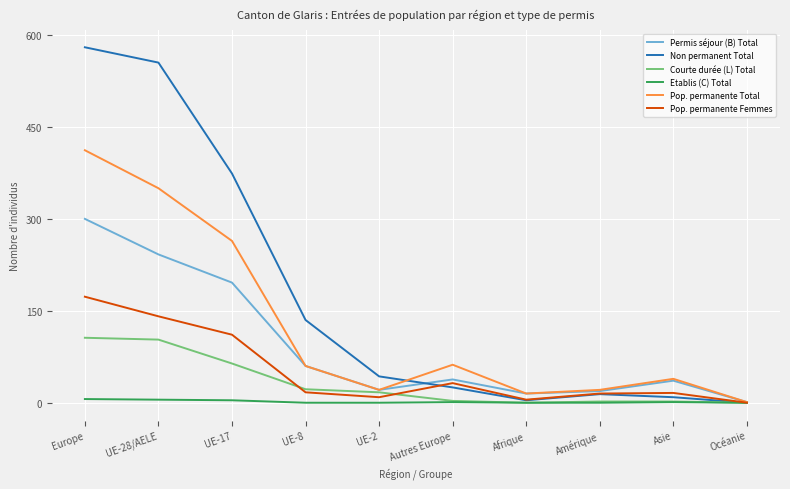

True or false: Pop. permanente Femmes has more than 1 interior local peaks.

True